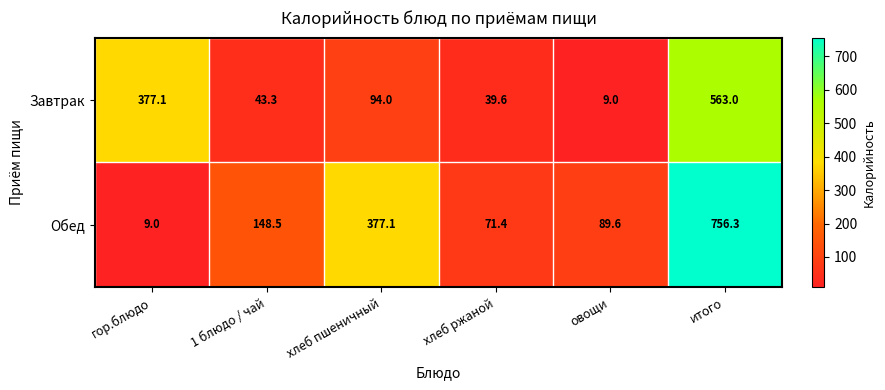

List the series in order of their peak value, lowest first.

Завтрак, Обед